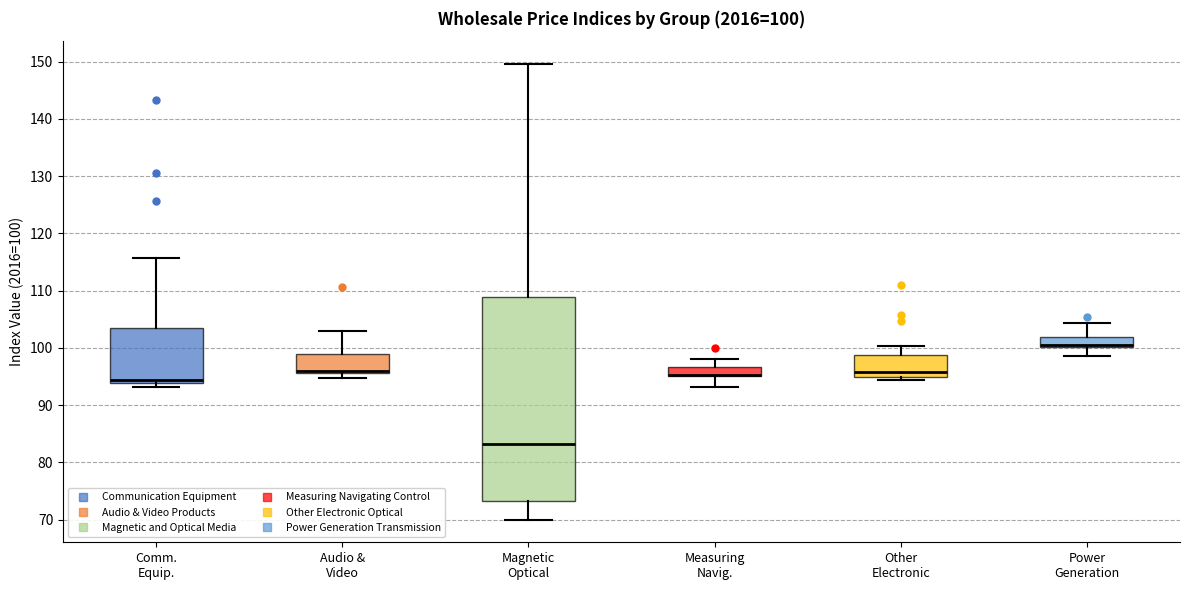

Which box is the tallest, from its lower edge to its upper edge?

Magnetic Optical